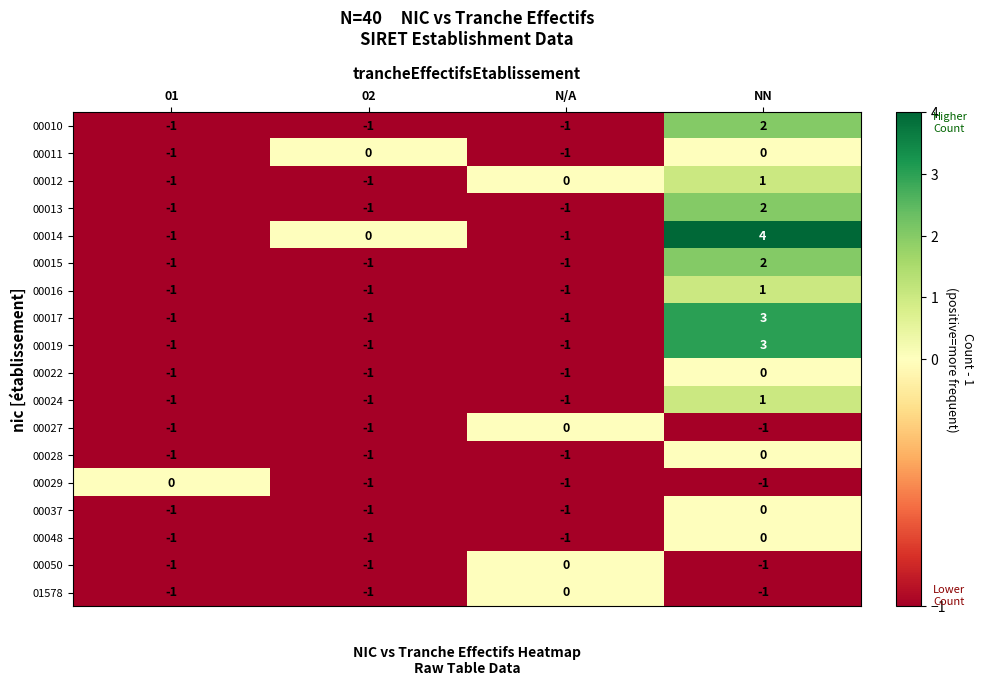

At which category does the chart reach its peak across all series?

NN